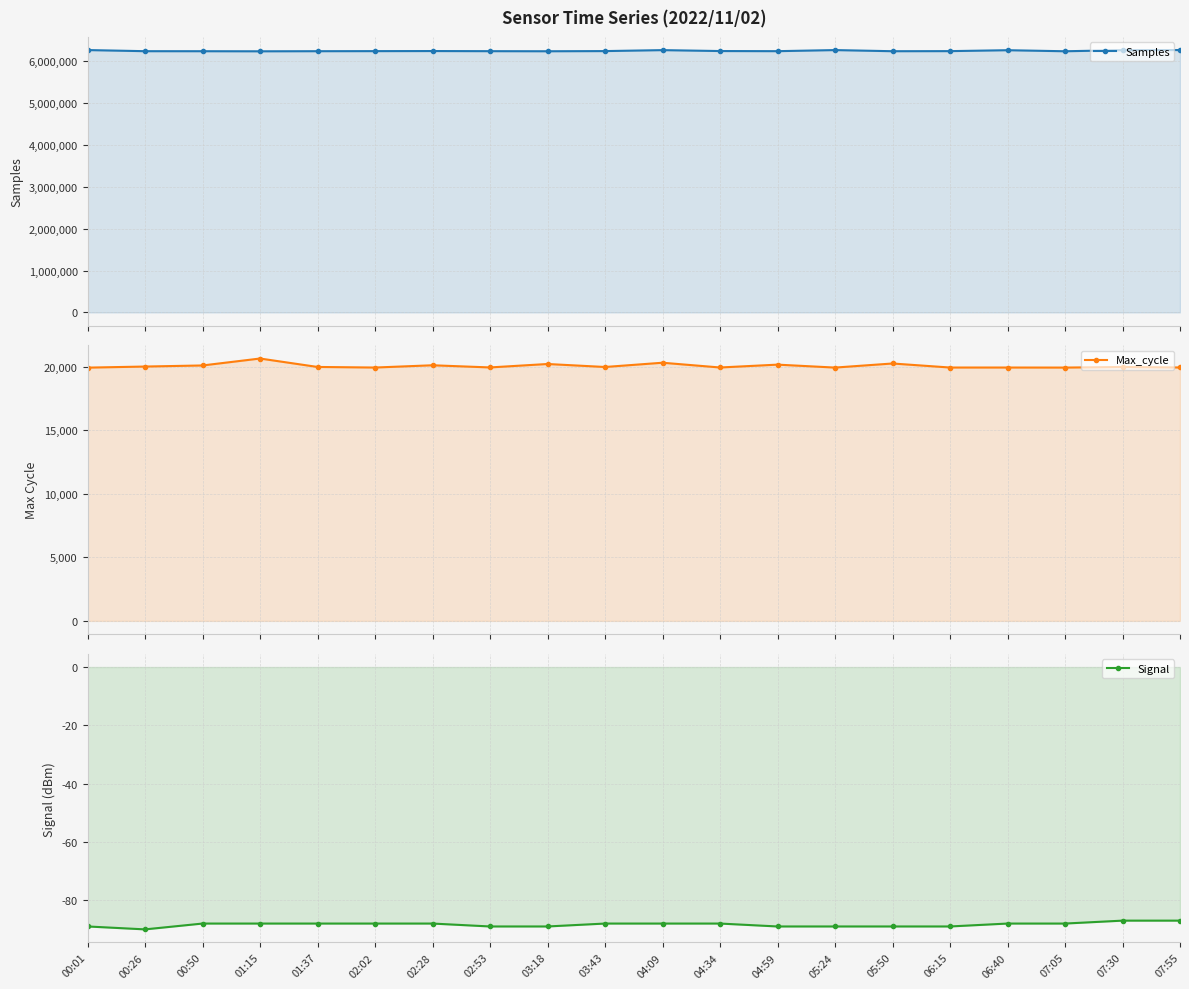

At which category does the chart reach its peak across all series?

07:55